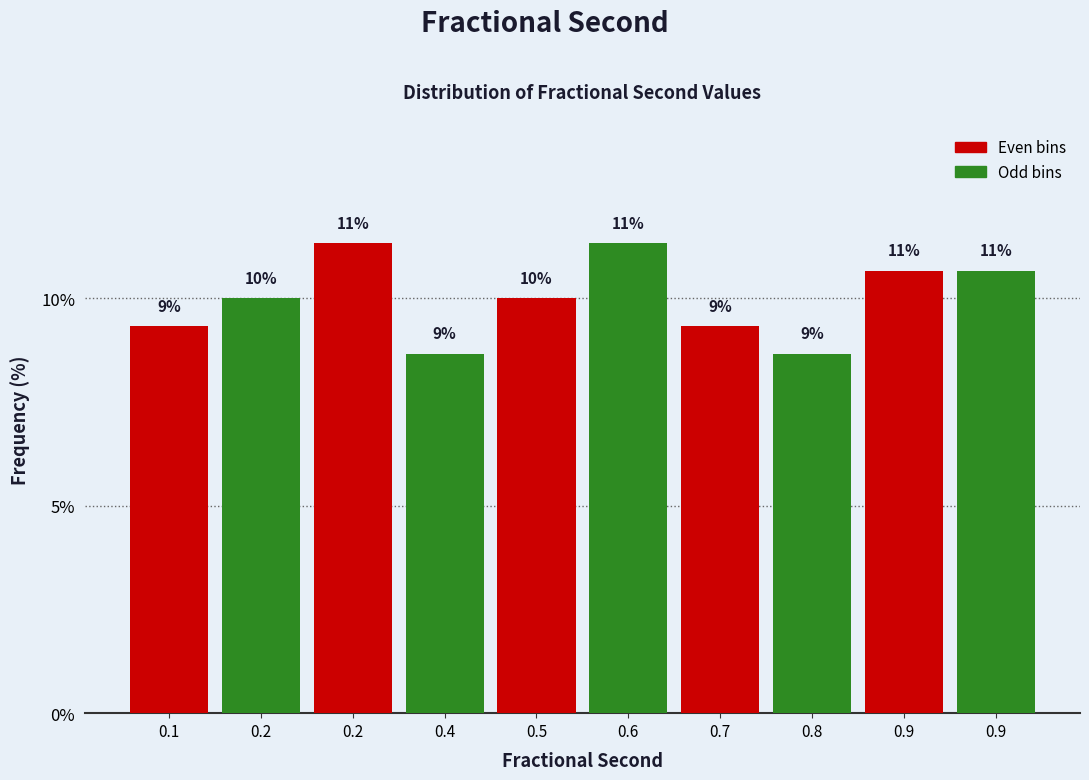

Does the chart contain any negative values?

No